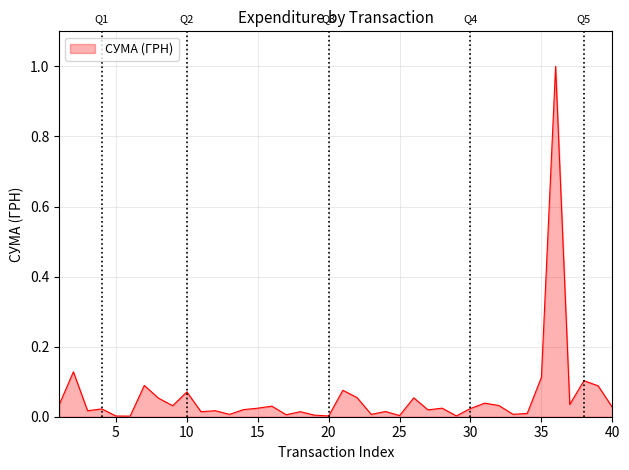

What is the maximum value shown in the chart?

1.0